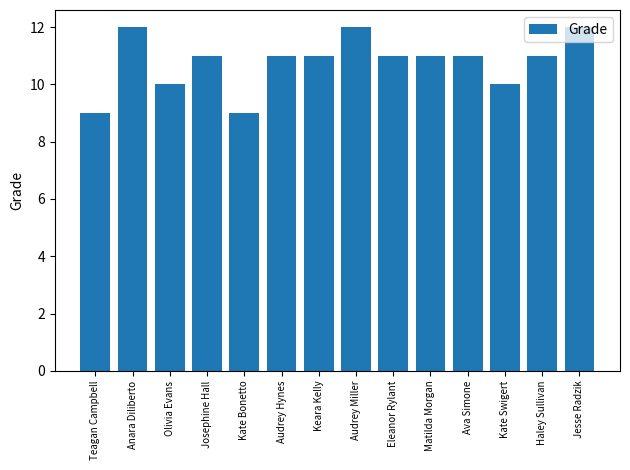

How many values are between 10 and 11?

9